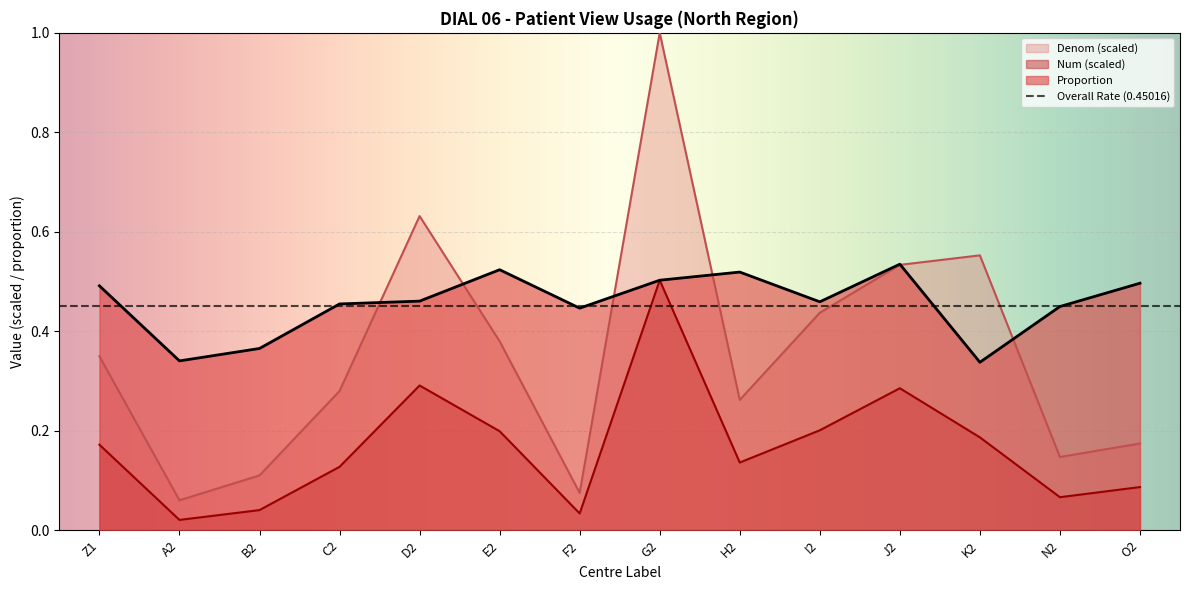

What is the spread (max minus min) of values at F2?

0.4